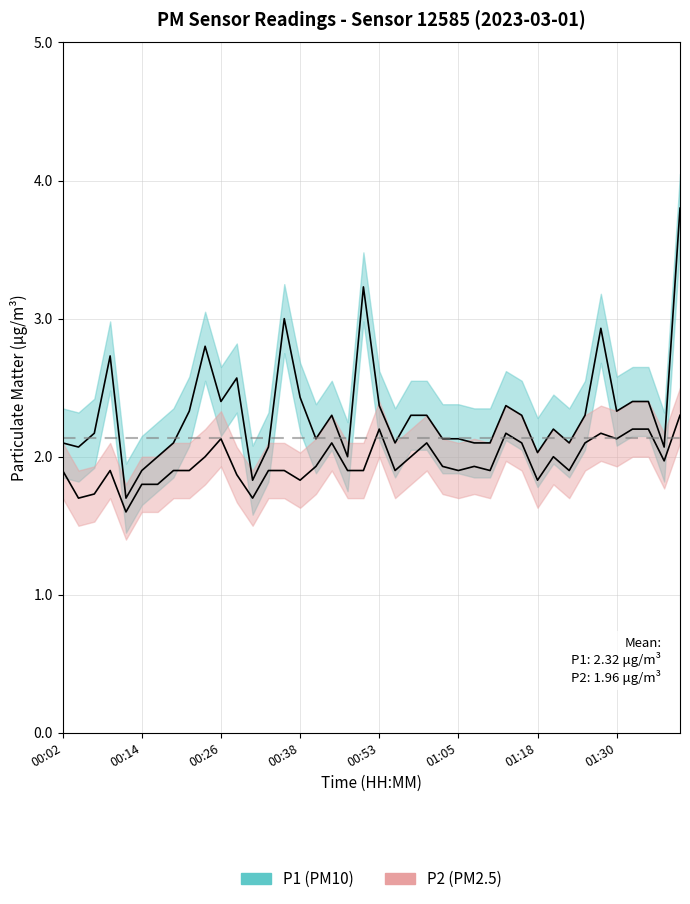

At which label does P1 first exceed 2?

00:02